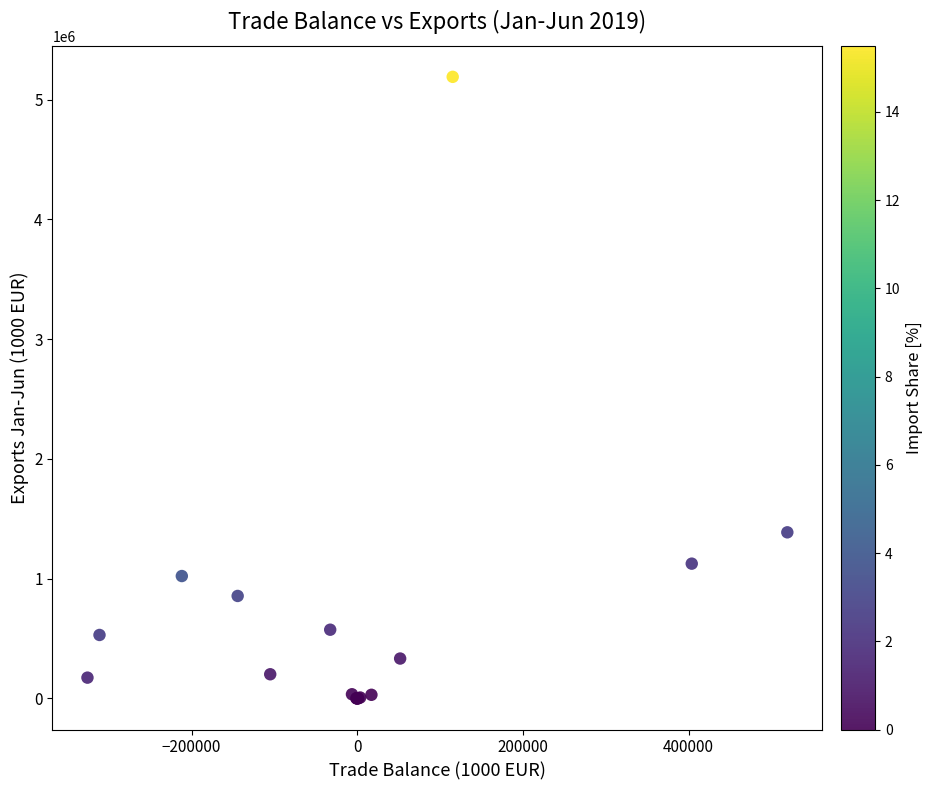

What Y value in the scatter plot is closest to 2594816?

1386976.6